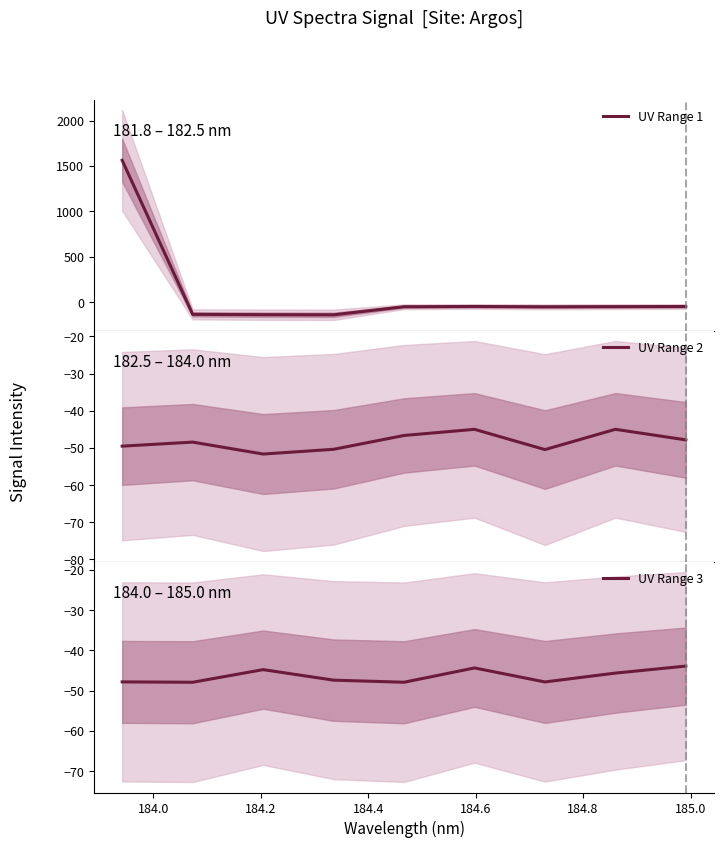

How many values in the UV Range 3 series are below -47?

5